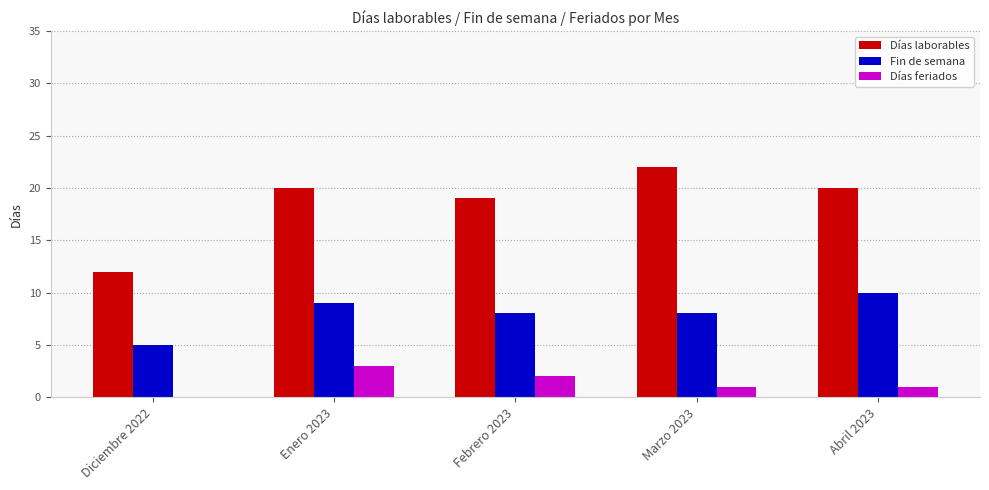

What is the sum of all Fin de semana values?

40